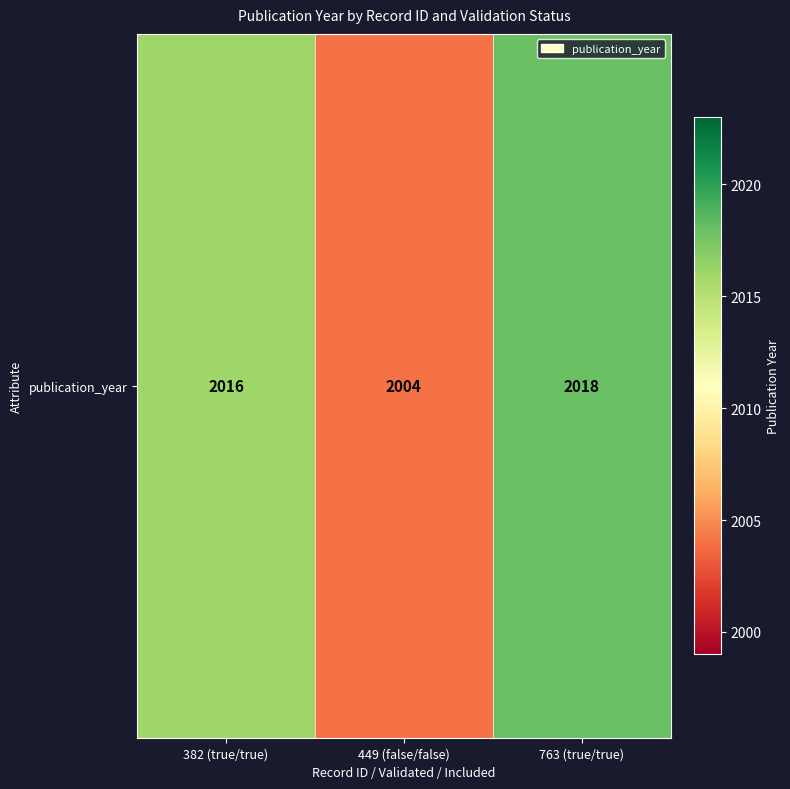

What is the minimum value shown in the chart?

2004